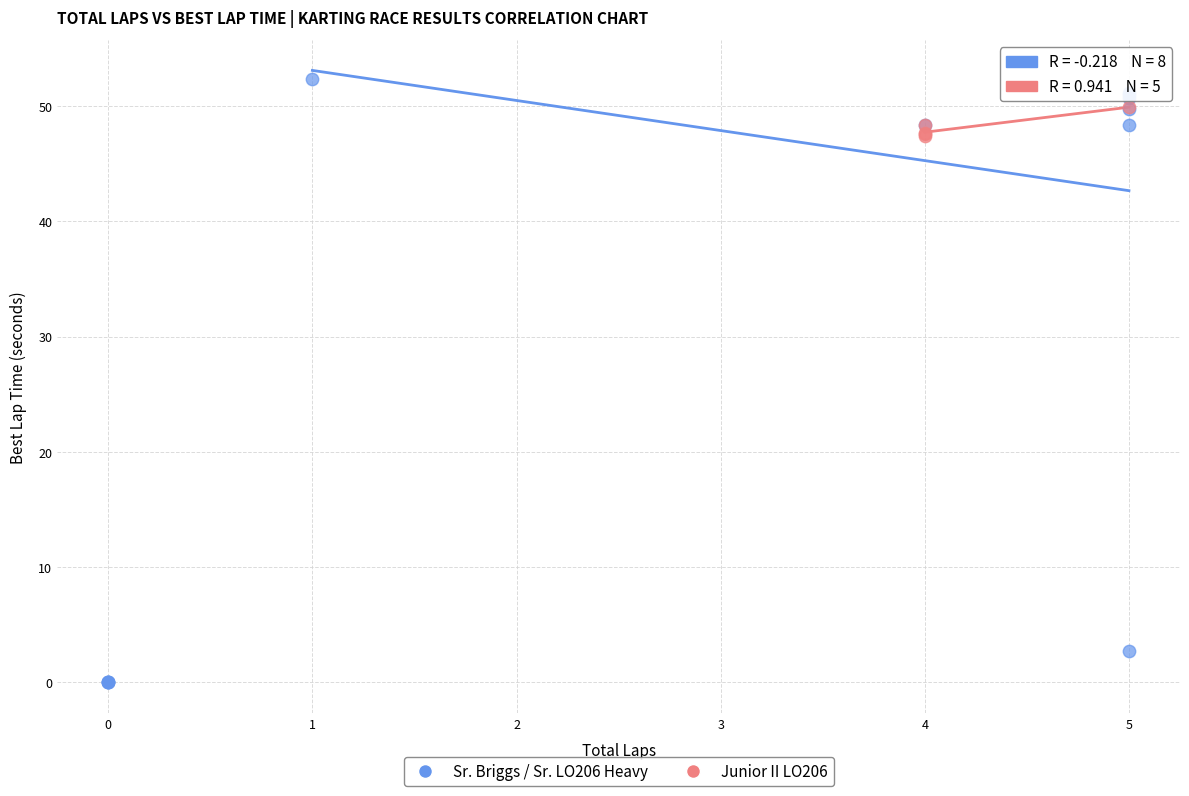

Which series has the widest spread of Y values?

Sr. Briggs / Sr. LO206 Heavy